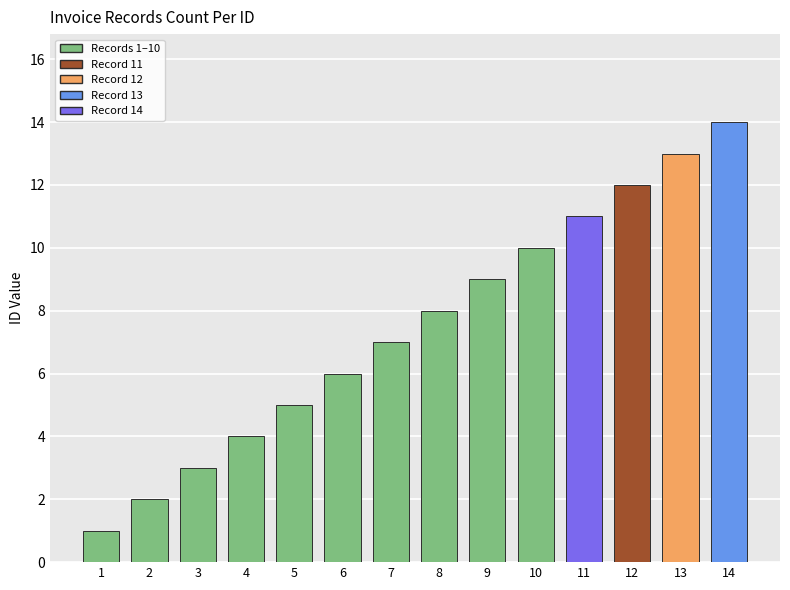

The value at 2 is 2. True or false?

True